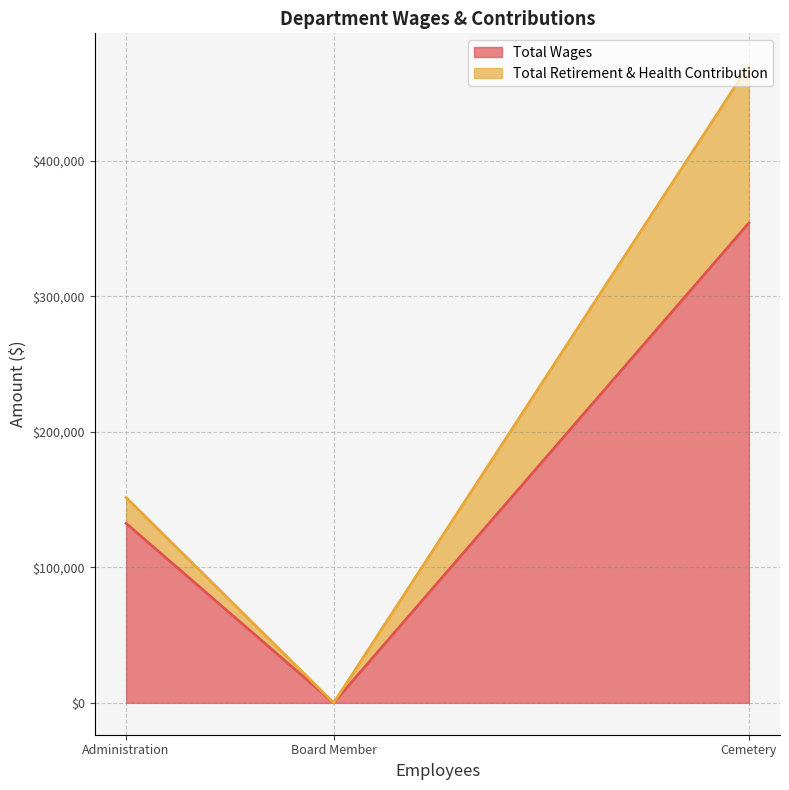

What is the sum of all Total Retirement & Health Contribution values?

135544